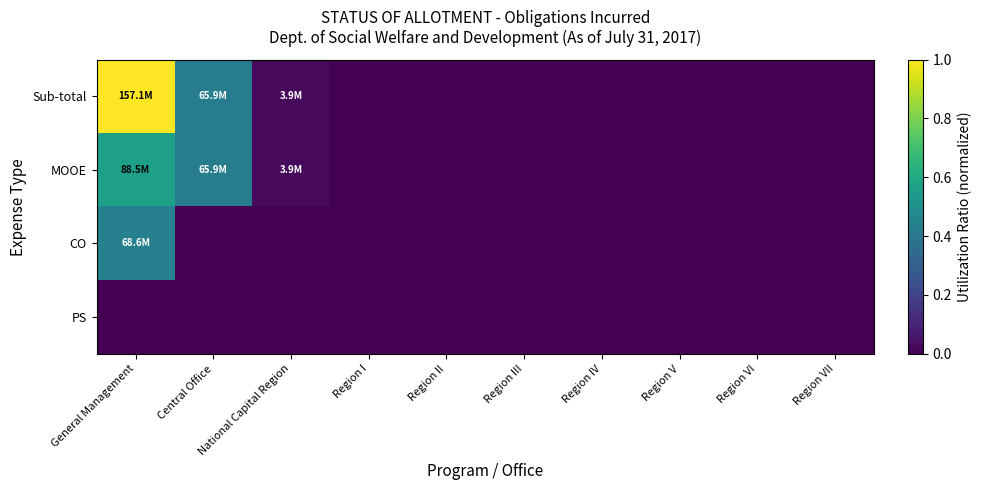

Which series has the largest range (max minus min)?

Sub-total